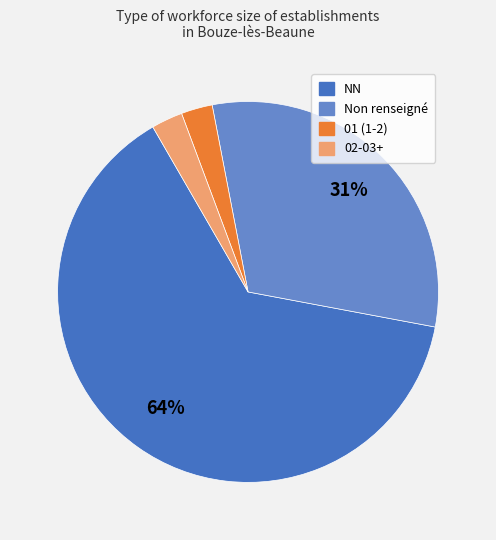

How many slices are in this pie chart?

4